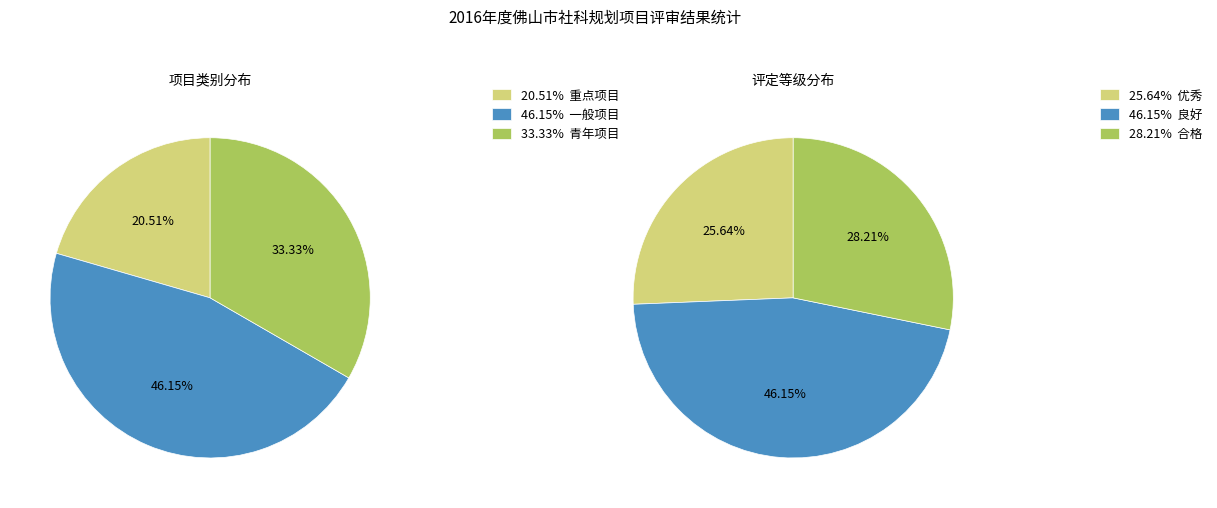

To the nearest percent, what portion does 青年项目 represent?

33%